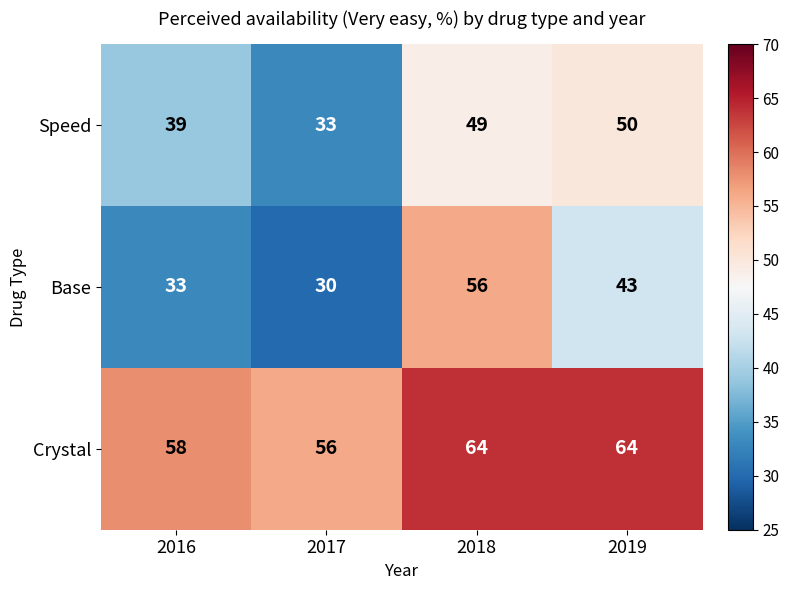

What is the spread (max minus min) of values at 2018?

15